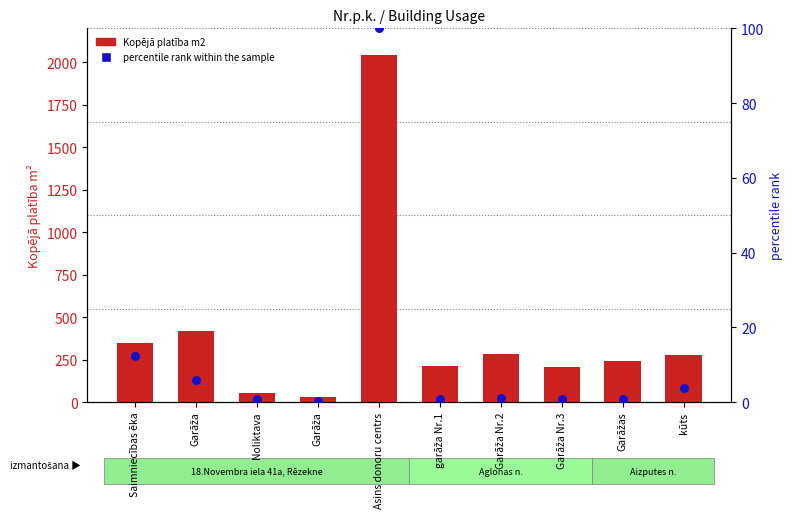

Which series has the largest Y range (max minus min)?

Kopējā platība m2